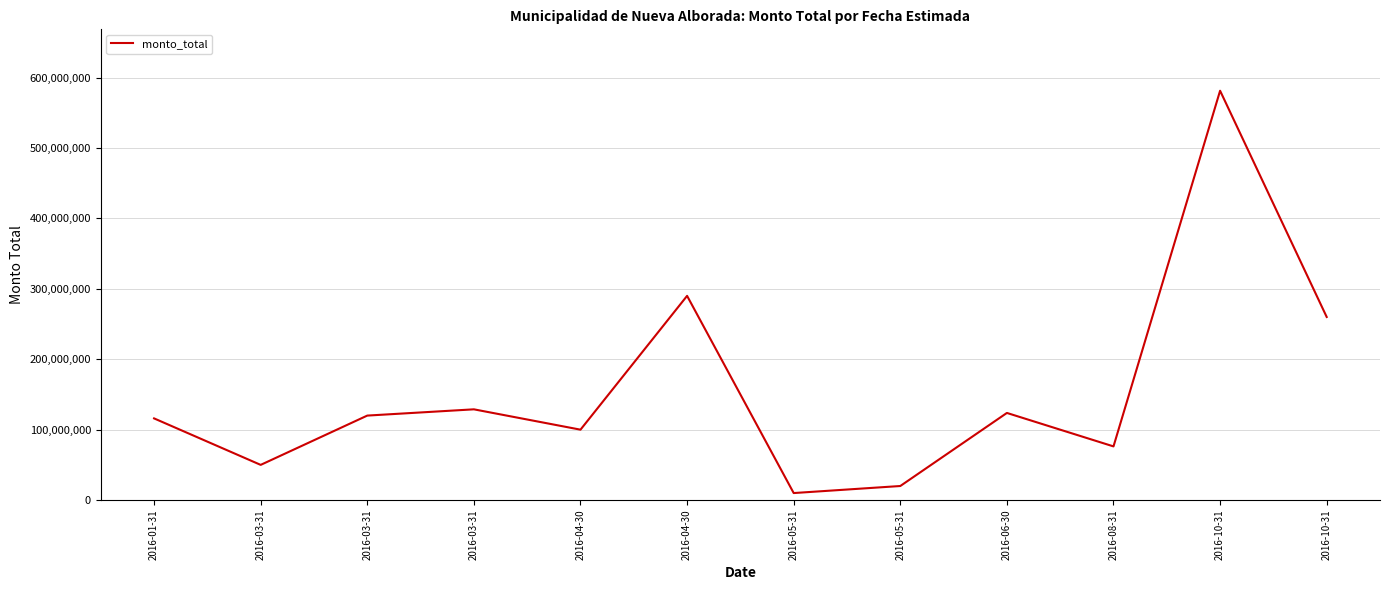

Does the chart display data point markers on the line(s)?

No